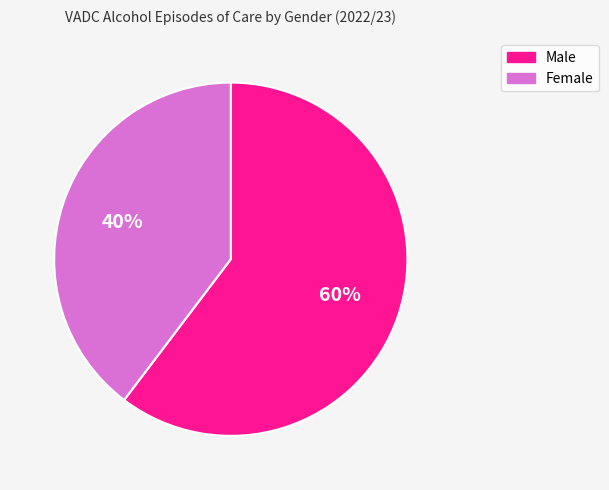

Do Female and Male together represent more than half of the pie?

Yes